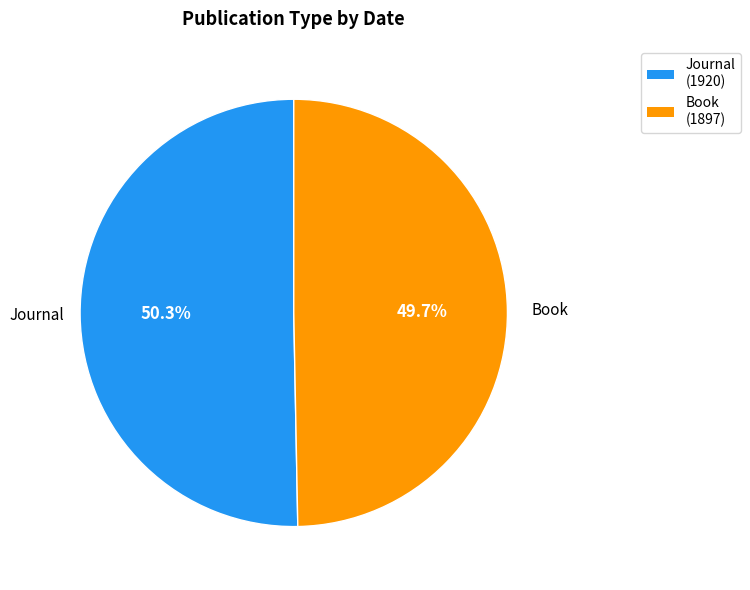

Combined, what portion of the pie is Journal (1920) and Book (1897)?

100.0%